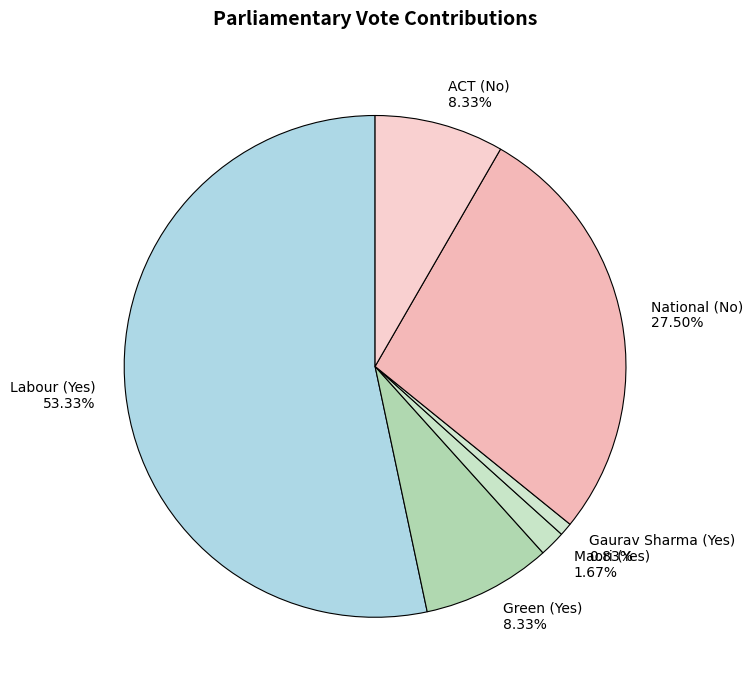

Which category accounts for the majority?

Labour (Yes)